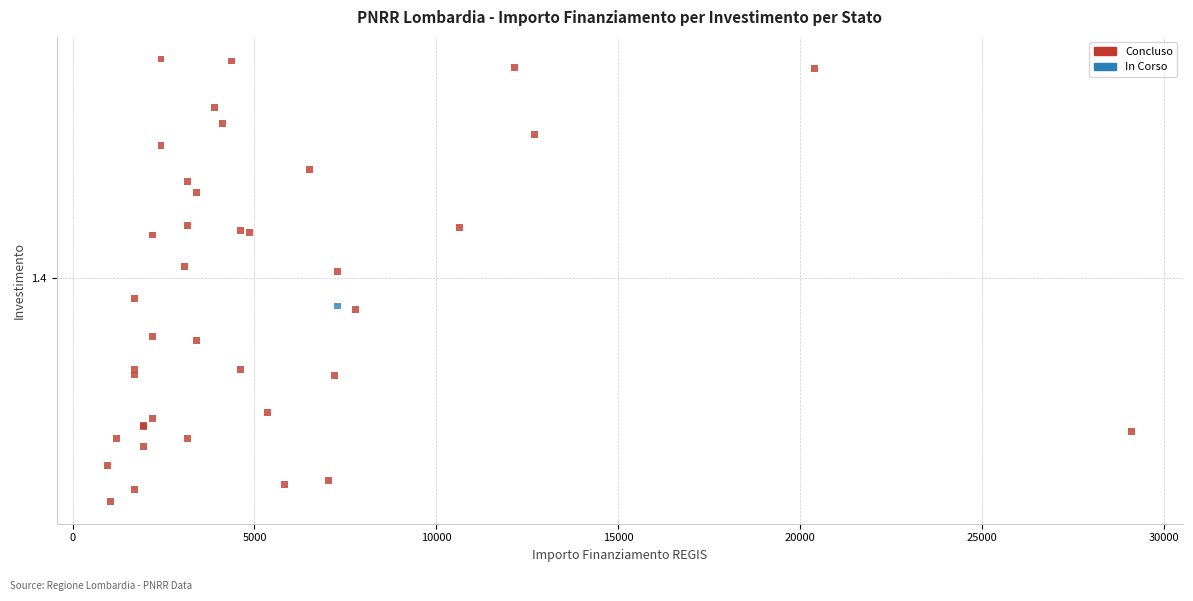

What are all the series names shown in the legend?

Concluso, In Corso